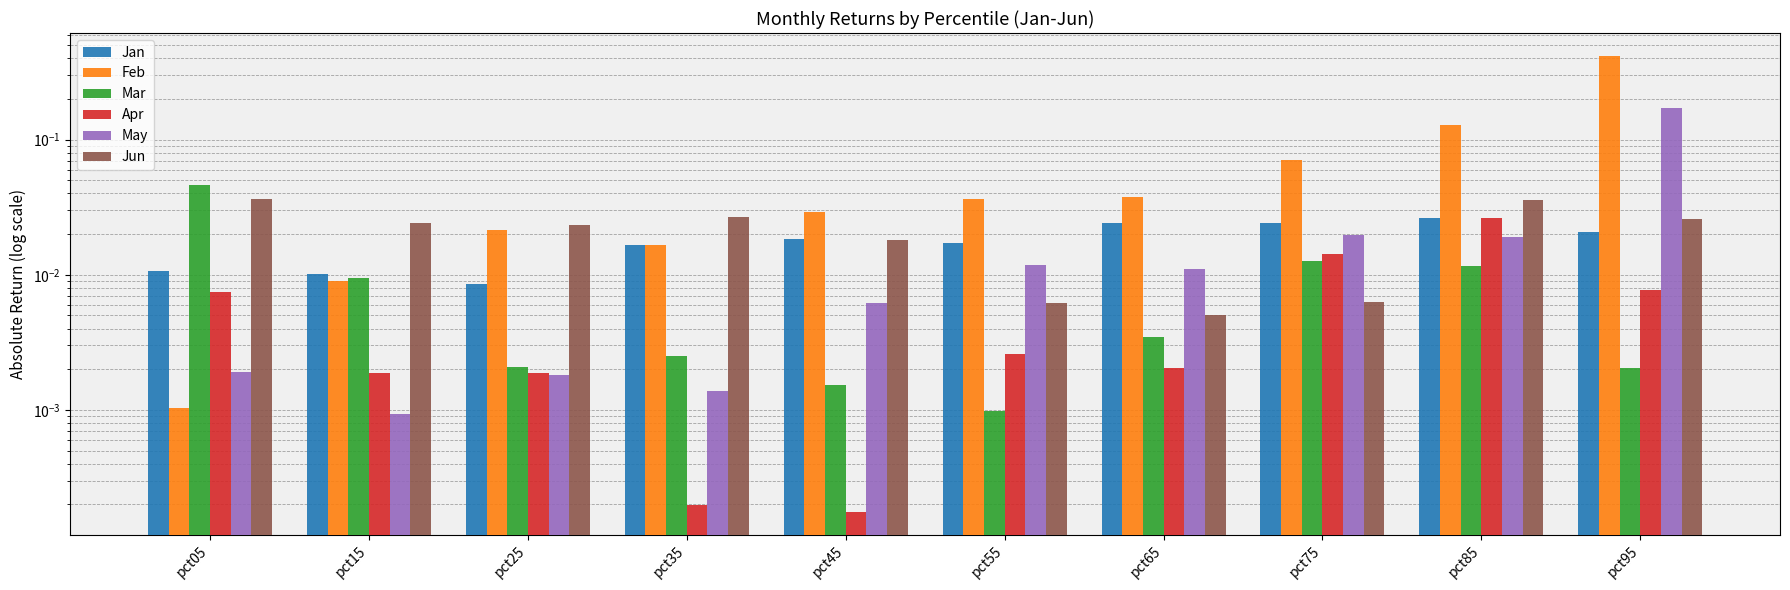

Does the chart contain any negative values?

No